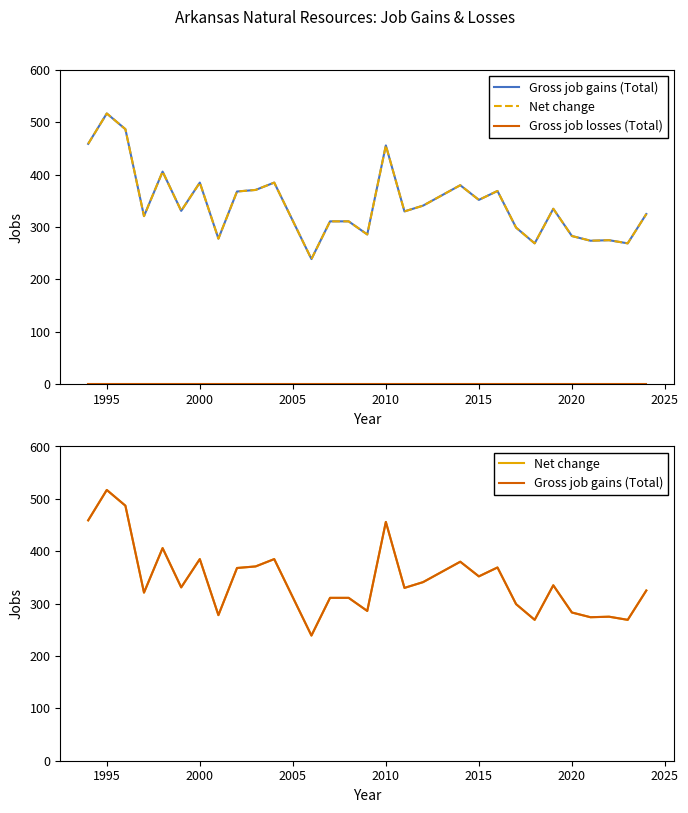

Does the chart have visible grid lines?

No